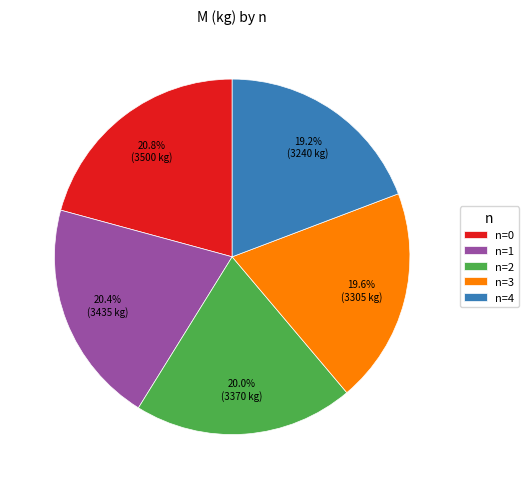

Count the number of slices in the pie.

5